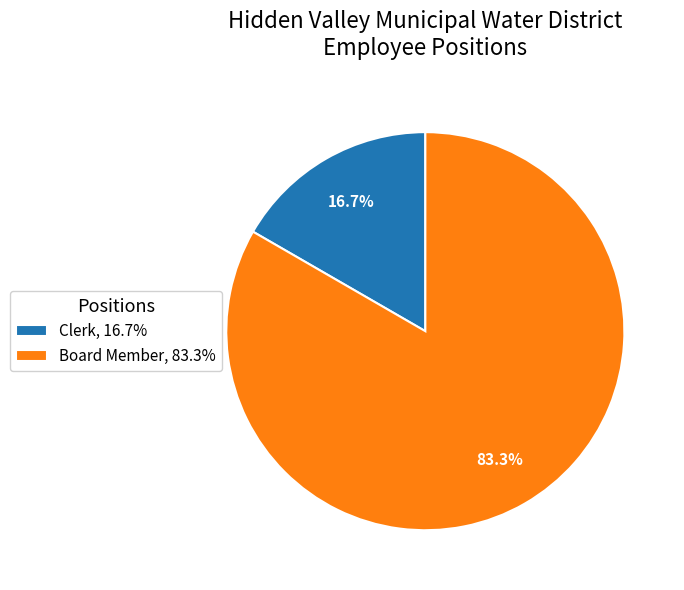

The Clerk slice represents 99% of the pie. True or false?

False